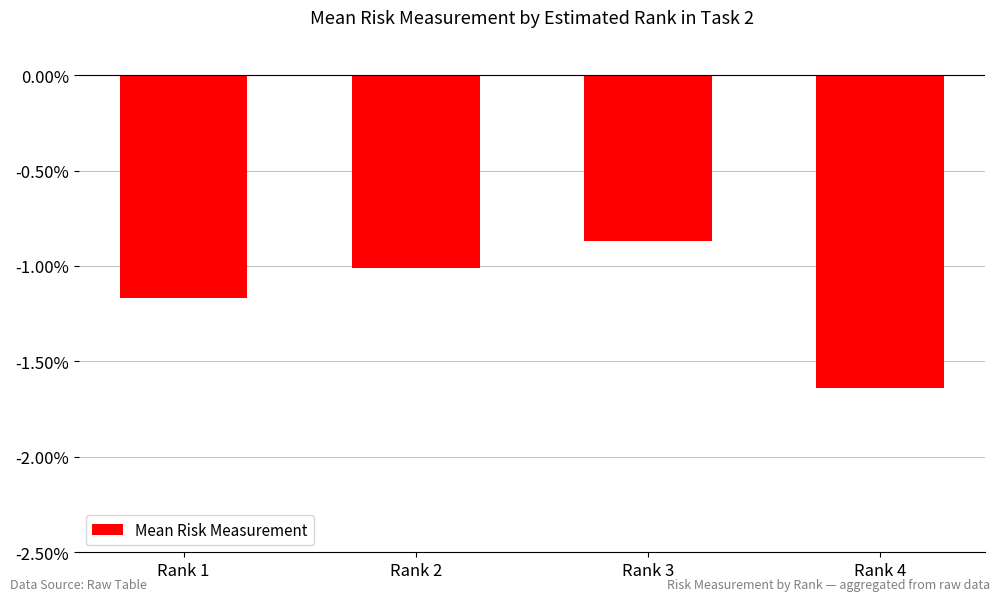

True or false: the data shows -0.4 at Rank 4.

False